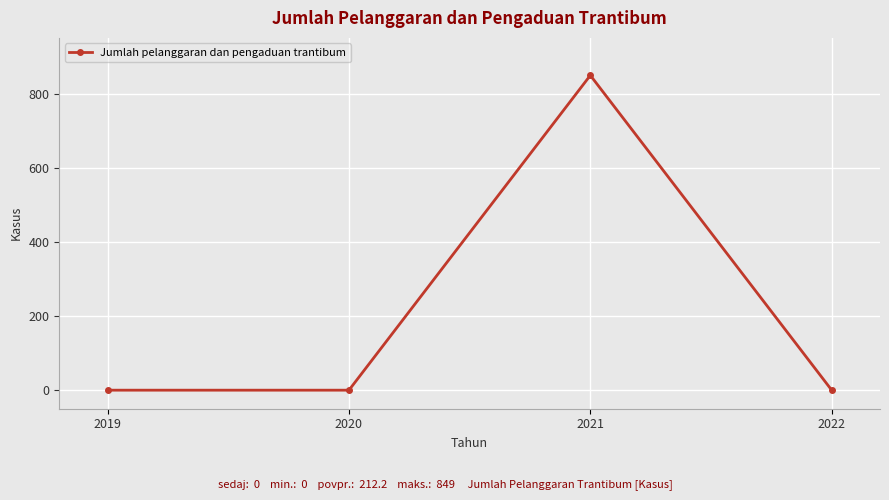

Which label corresponds to the largest value in the chart?

2021